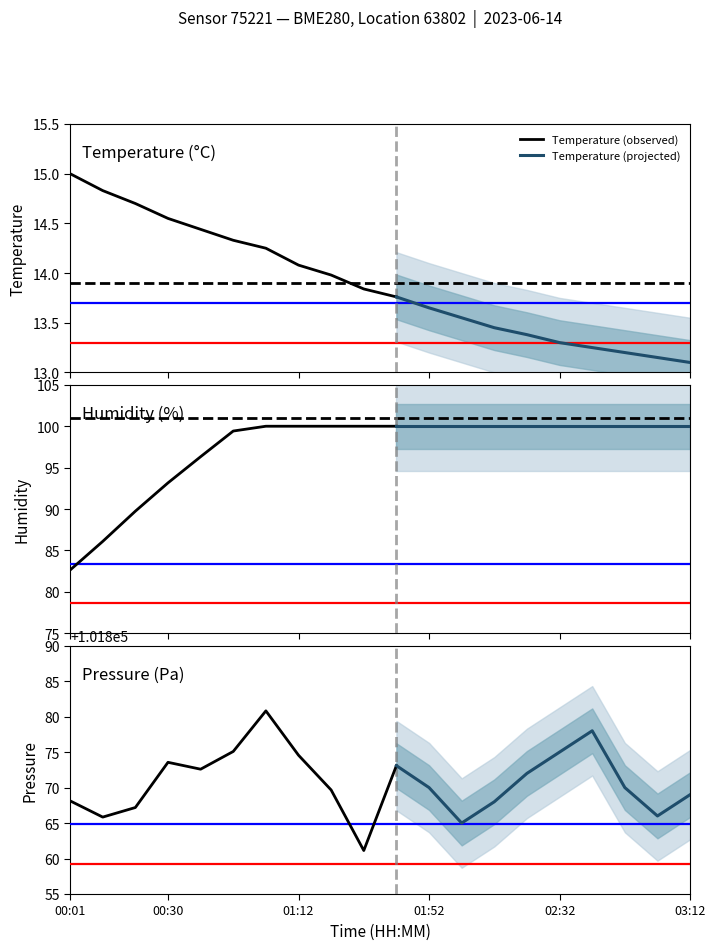

Reading left to right, what are all the values shown in this chart?

temperature: 15.0	14.8	14.7	14.6	14.4	14.3	14.2	14.1	14.0	13.8	13.8	13.7	13.6	13.4	13.4	13.3	13.2	13.2	13.2	13.1
humidity: 82.6	86.1	89.7	93.2	96.3	99.4	100.0	100.0	100.0	100.0	100.0	100.0	100.0	100.0	100.0	100.0	100.0	100.0	100.0	100.0
pressure_norm: 101868.1	101865.8	101867.2	101873.6	101872.6	101875.1	101880.8	101874.6	101869.7	101861.1	101873.1	101870.0	101865.0	101868.0	101872.0	101875.0	101878.0	101870.0	101866.0	101869.0